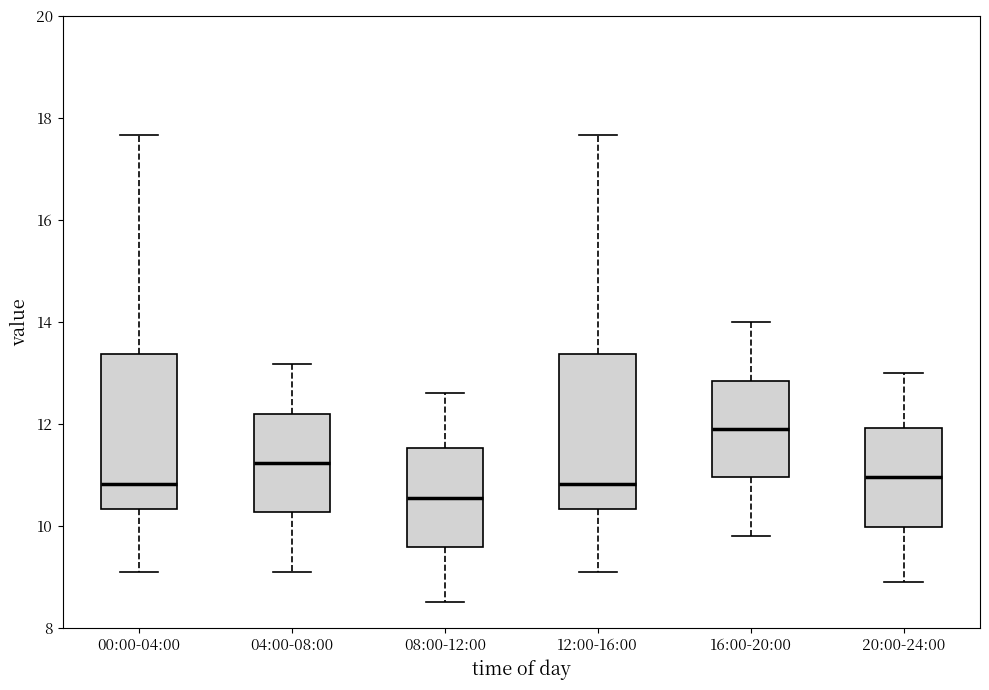

Reading left to right, transcribe this box plot: for each box, give where its median line is, the range the box spans, and where its two whiskers end, as read against the y-axis. The values are not printed on the chart, so give them approximately, as read against the axis.

00:00-04:00: median 10.8, box 10.4 to 13.4, whiskers 9.2 to 17.6
04:00-08:00: median 11.2, box 10.2 to 12.2, whiskers 9.2 to 13.2
08:00-12:00: median 10.6, box 9.6 to 11.6, whiskers 8.6 to 12.6
12:00-16:00: median 10.8, box 10.4 to 13.4, whiskers 9.2 to 17.6
16:00-20:00: median 12.0, box 11.0 to 12.8, whiskers 9.8 to 14.0
20:00-24:00: median 11.0, box 10.0 to 12.0, whiskers 9.0 to 13.0